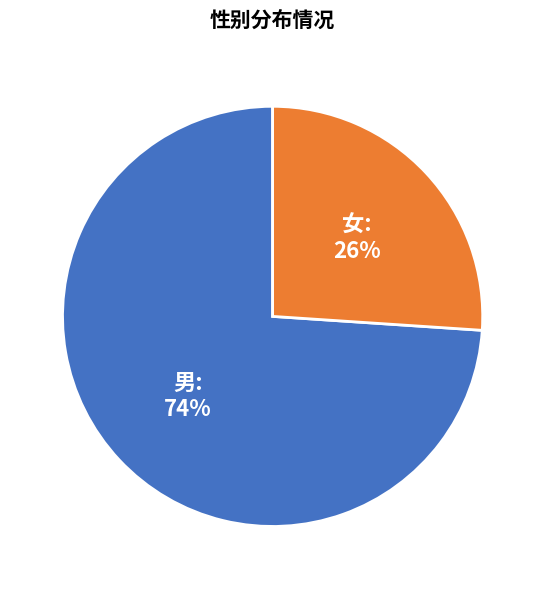

Is it true that 男 is 63% of the pie?

False